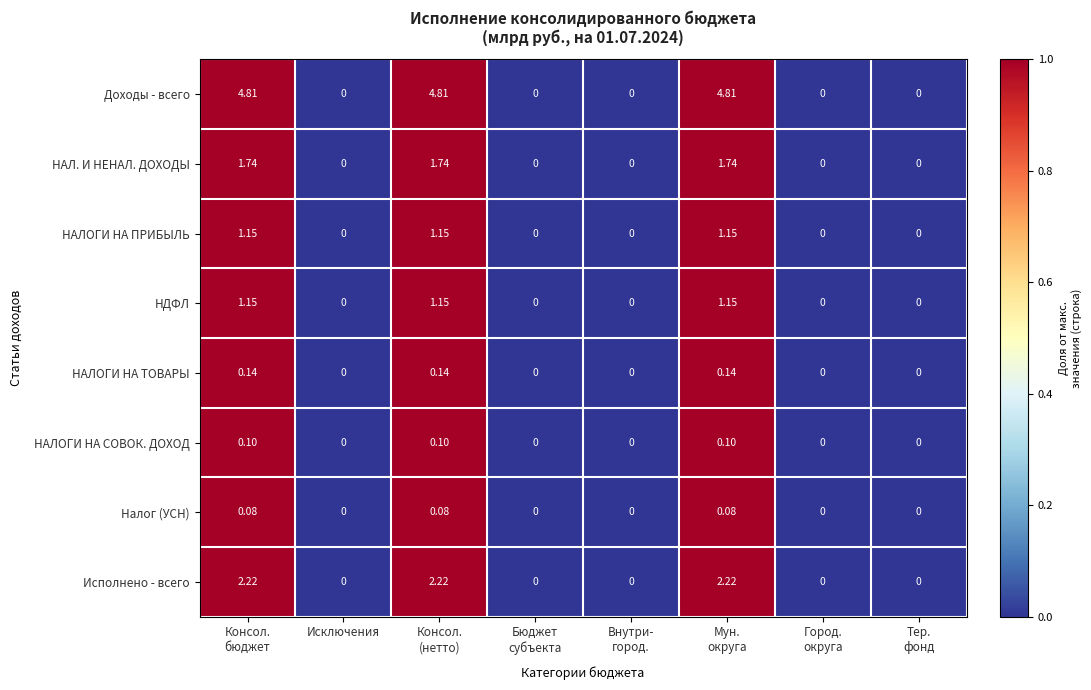

Which series has the widest spread of values?

Доходы - всего